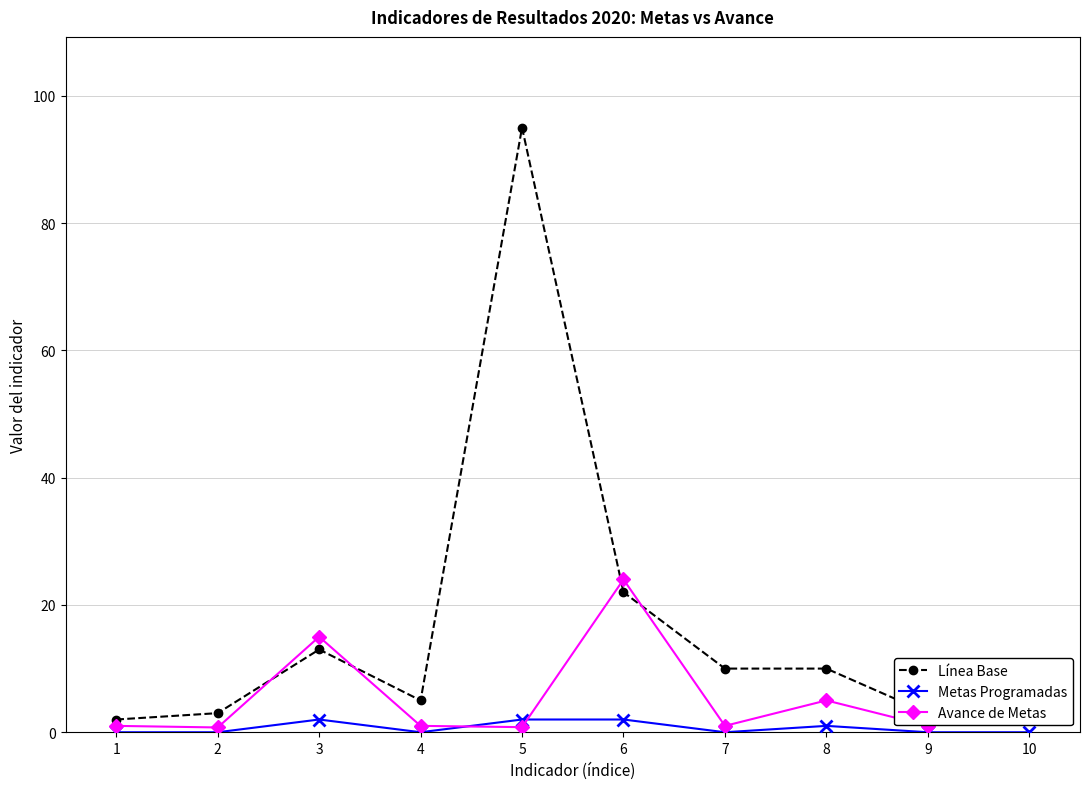

What is the spread (max minus min) of values at 8?

9.0